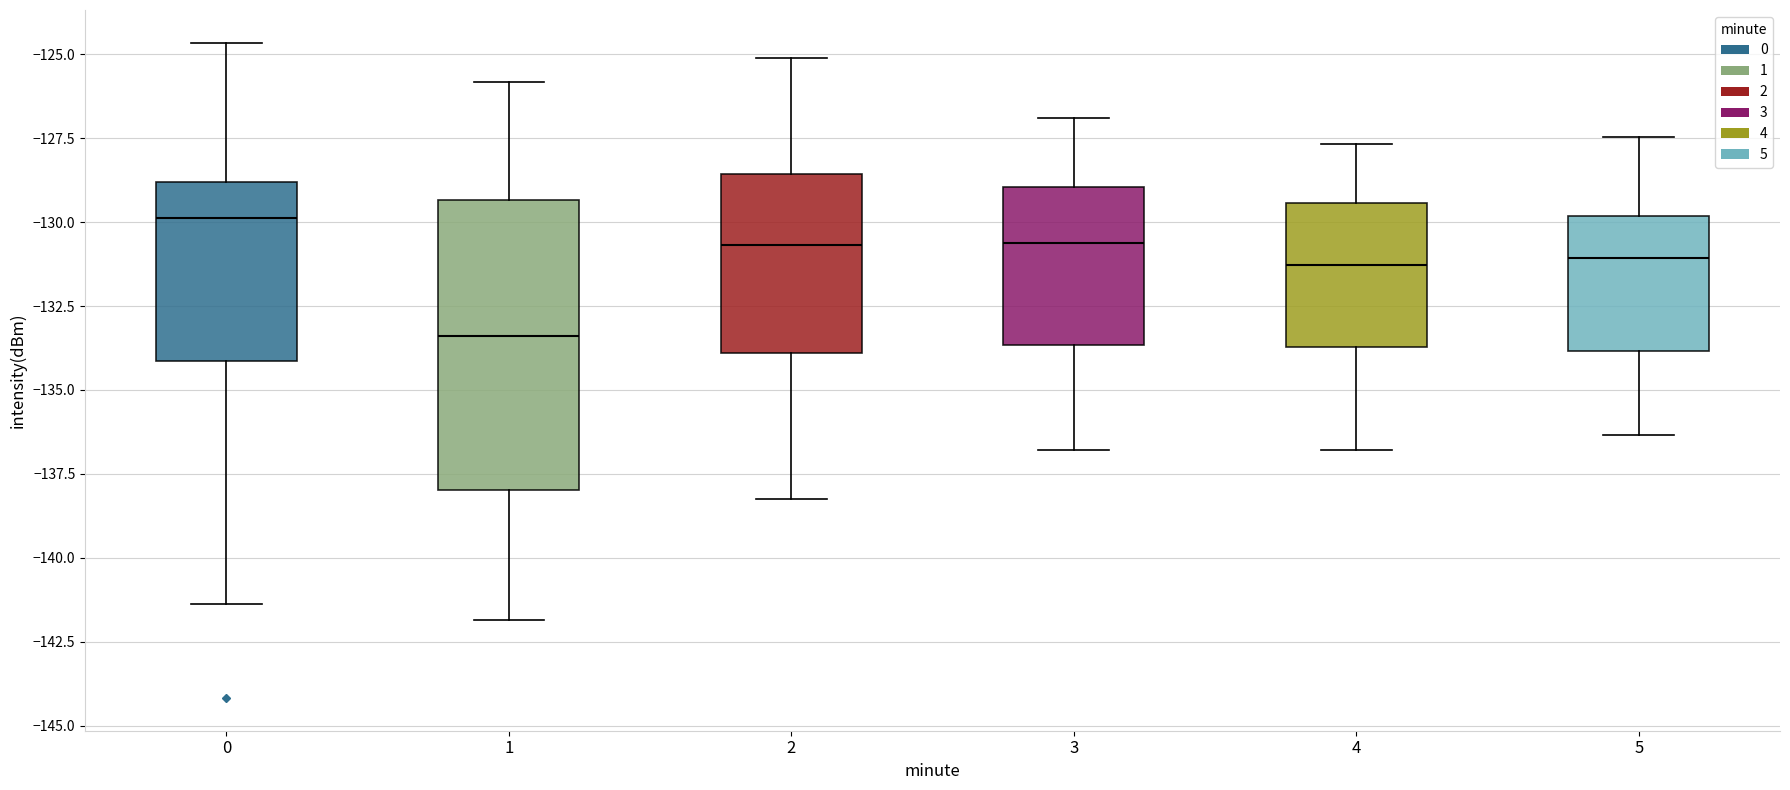

Which box's median line is the lowest?

1